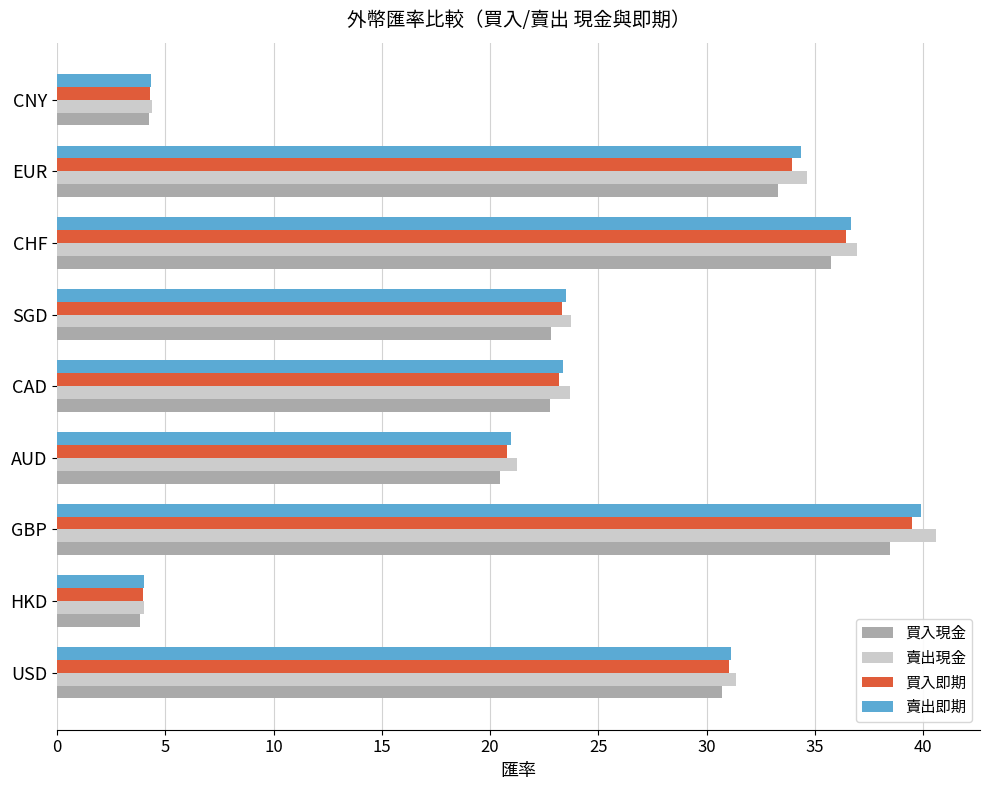

What is the lowest value of the 買入即期 series?

3.9